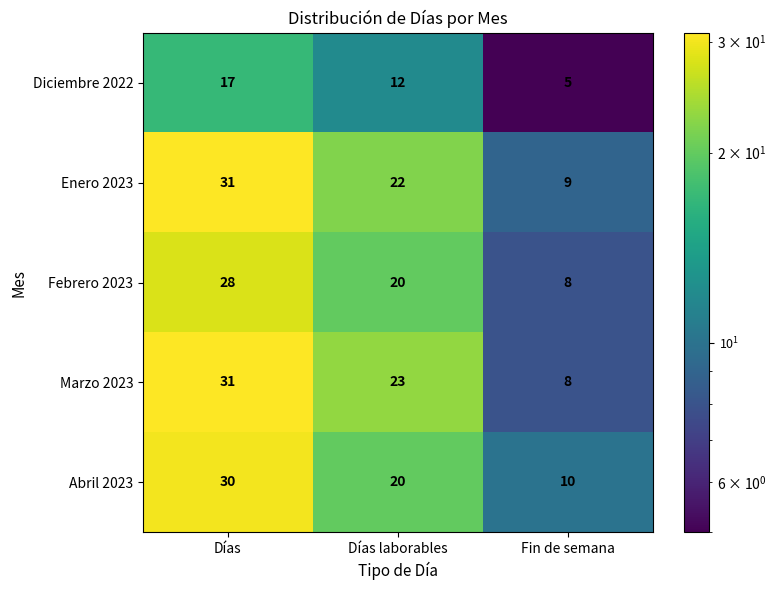

What is the difference between the highest and lowest values at Días laborables?

11